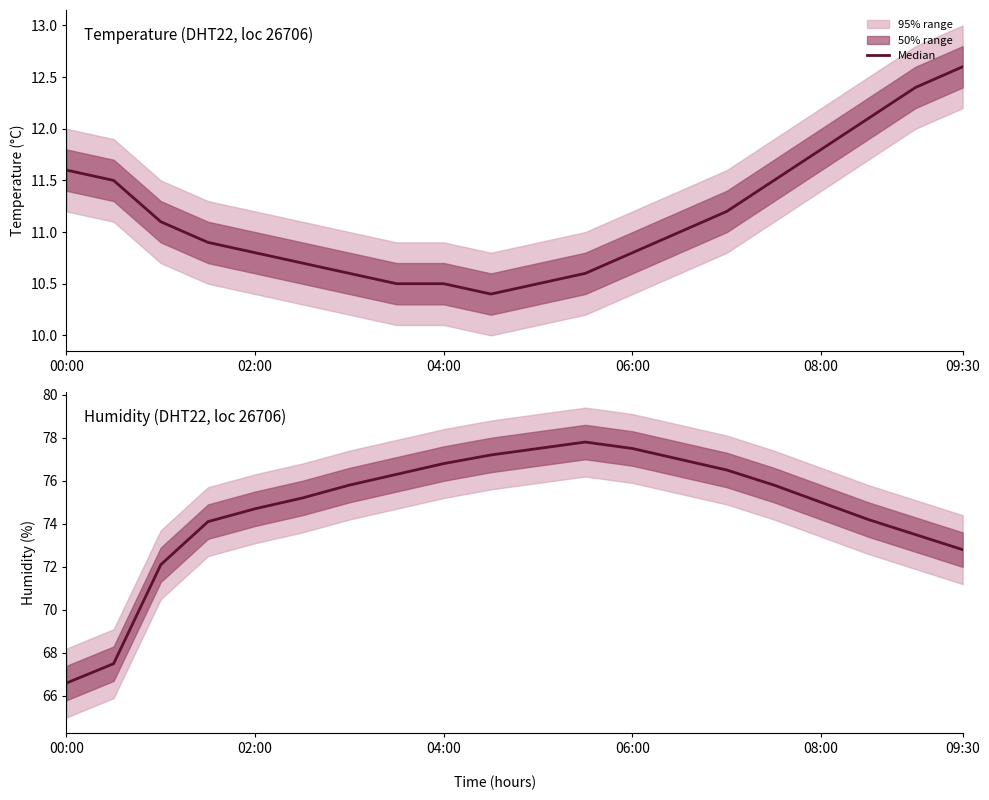

What is the sum of the values at 9 and 08:00?

151.9